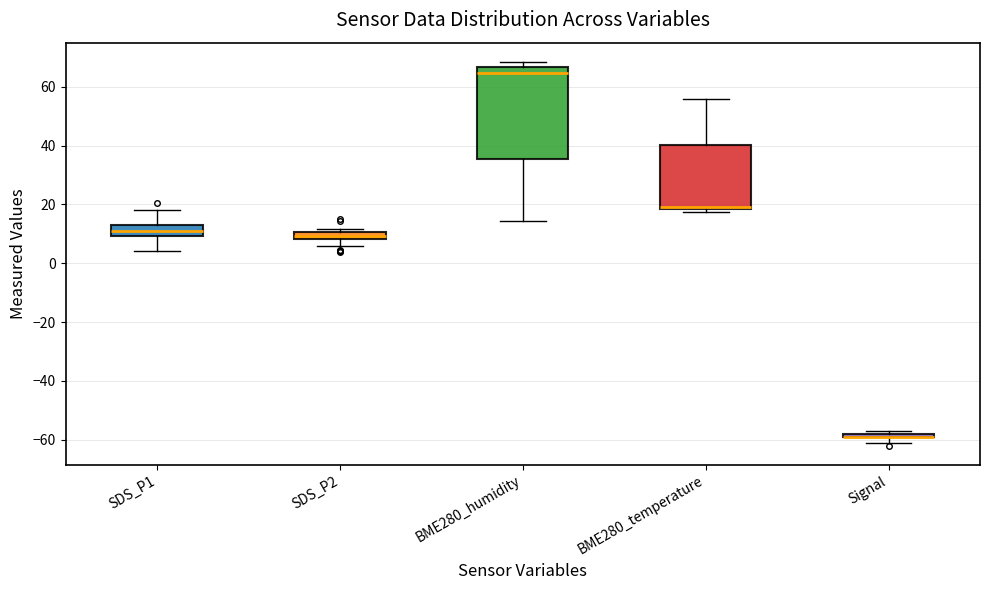

Where is the upper edge of the box for SDS_P2 on the y-axis? The values are not printed on the chart, so give them approximately, as read against the axis.

10